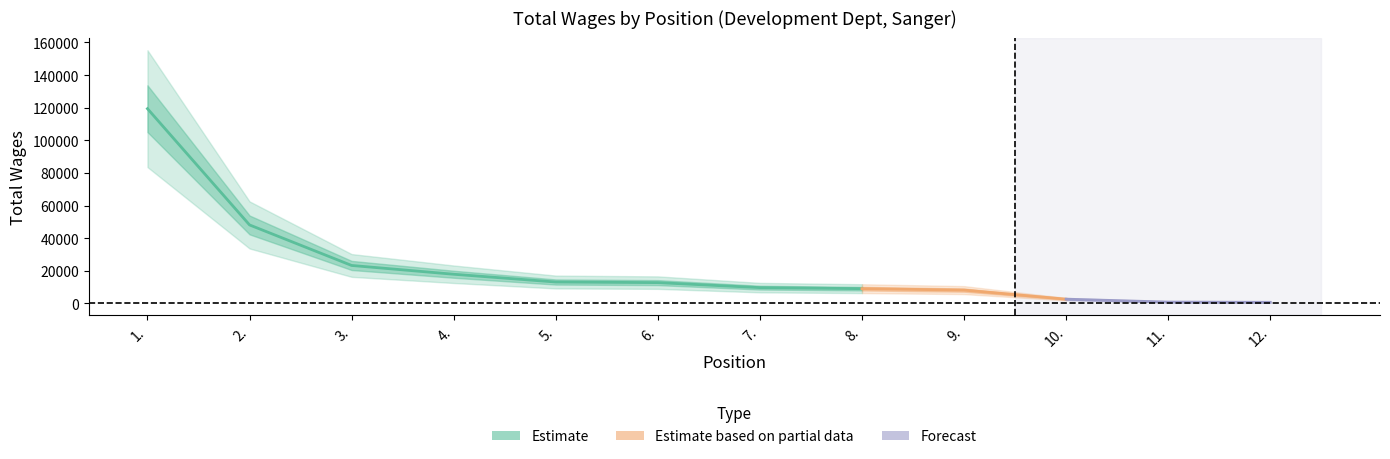

Is it true that the value at 11. is 812?

True